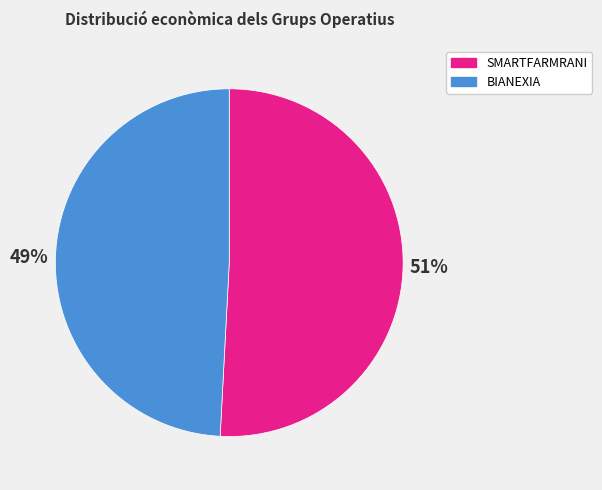

To the nearest percent, what is the combined percentage of BIANEXIA and SMARTFARMRANI?

100%